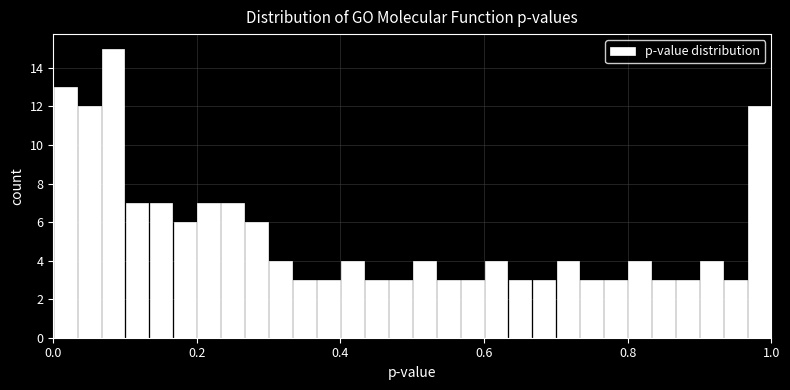

Around what value on the x-axis is the tallest bar? Give the approximate position of its centre, as read against the axis.

0.08